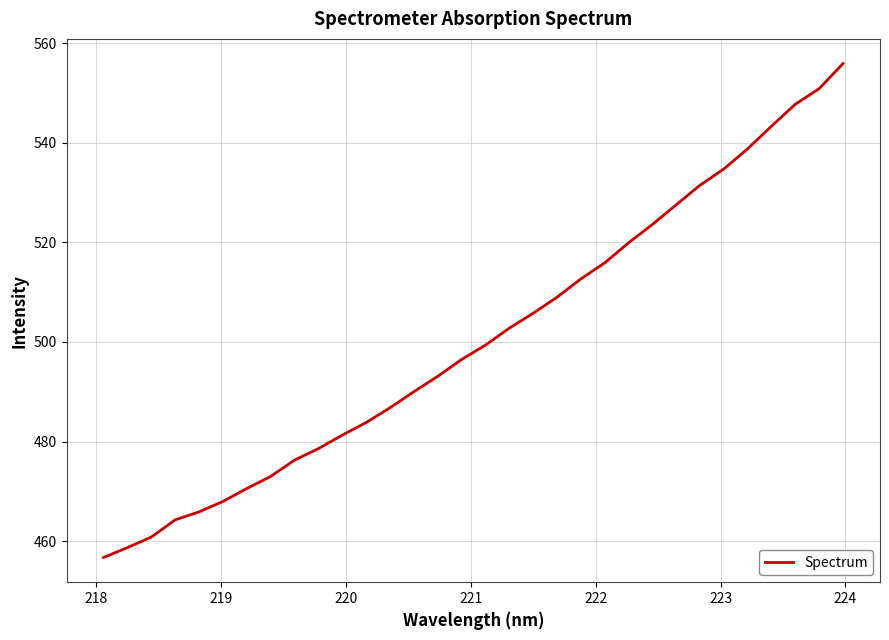

Reading left to right, extract all data points from this chart.

456.7	458.7	460.8	464.3	465.9	468.0	470.6	473.0	476.3	478.6	481.3	483.8	486.8	490.0	493.1	496.5	499.4	502.8	505.8	509.0	512.7	515.9	519.9	523.6	527.5	531.5	534.7	538.8	543.3	547.7	550.9	555.9